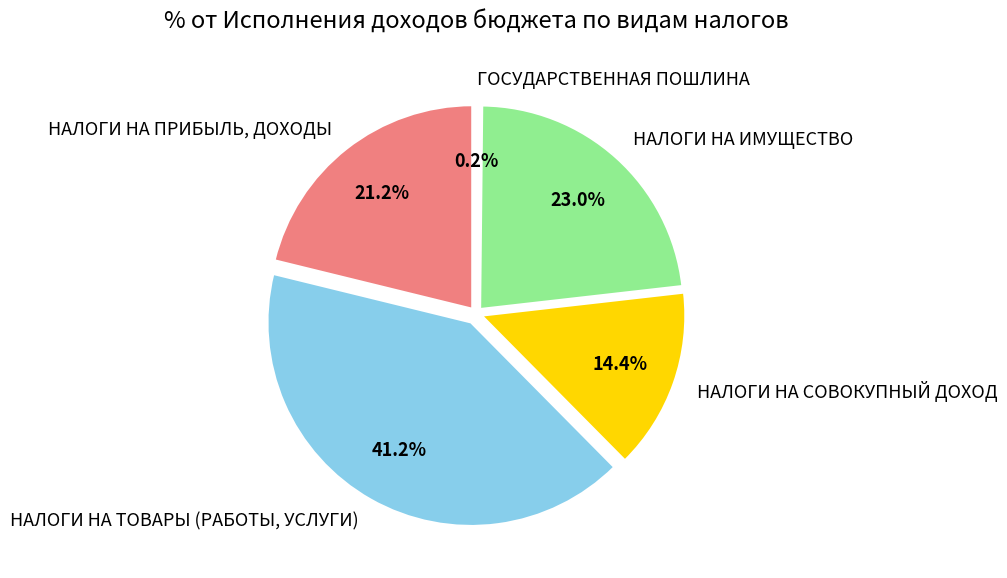

How many segments does this pie chart have?

5